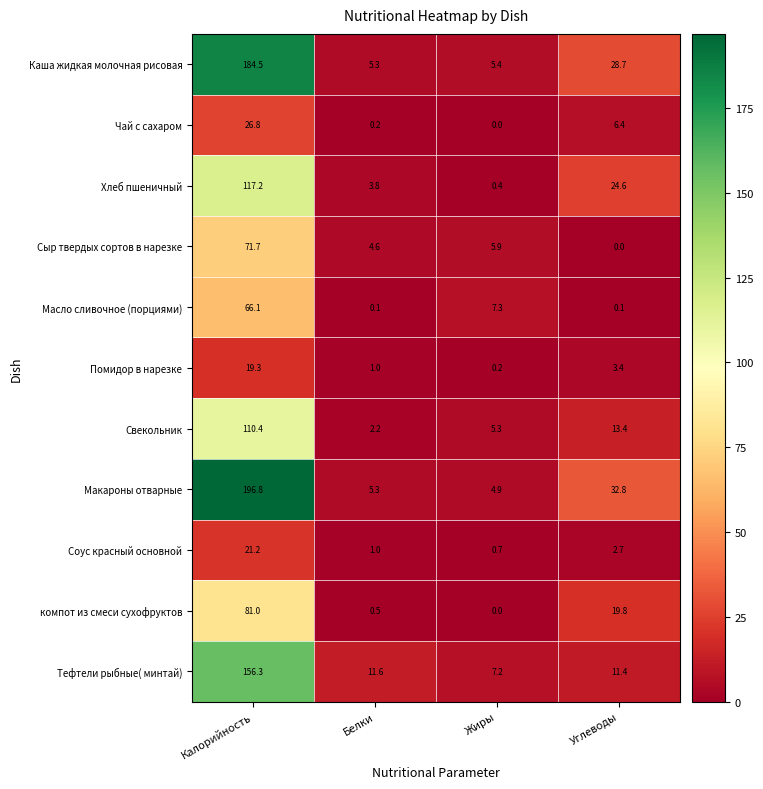

At which category does the chart reach its peak across all series?

Калорийность